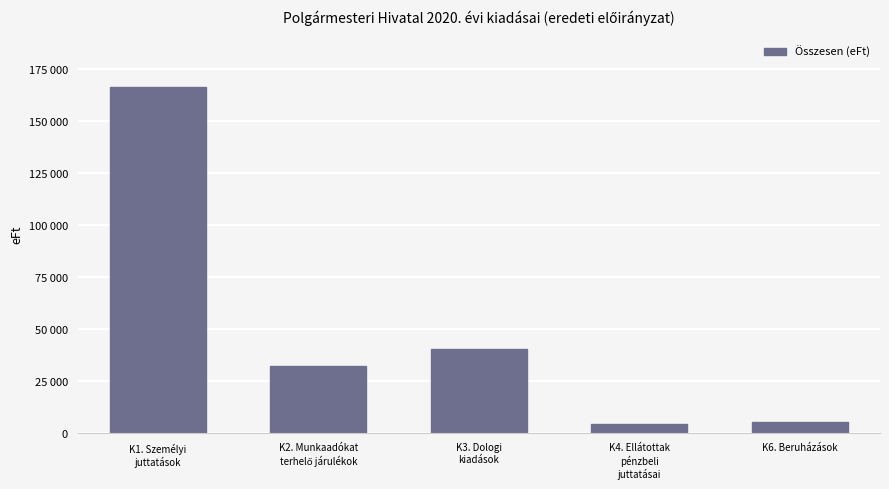

Are the bars horizontal?

No